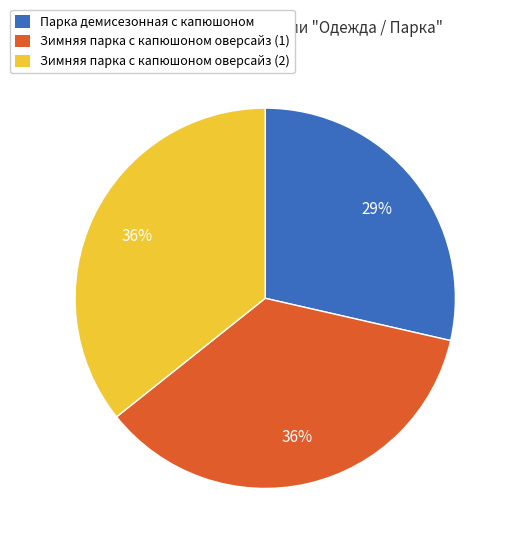

Is it true that Зимняя парка с капюшоном оверсайз (1) is 23% of the pie?

False